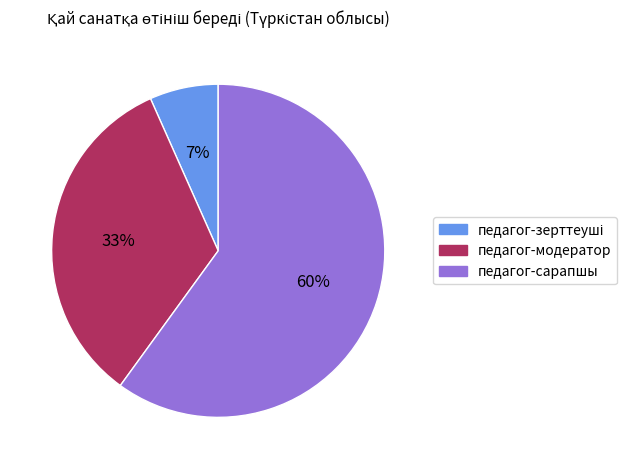

To the nearest percent, what is the difference between the largest and smallest slice percentages?

53%